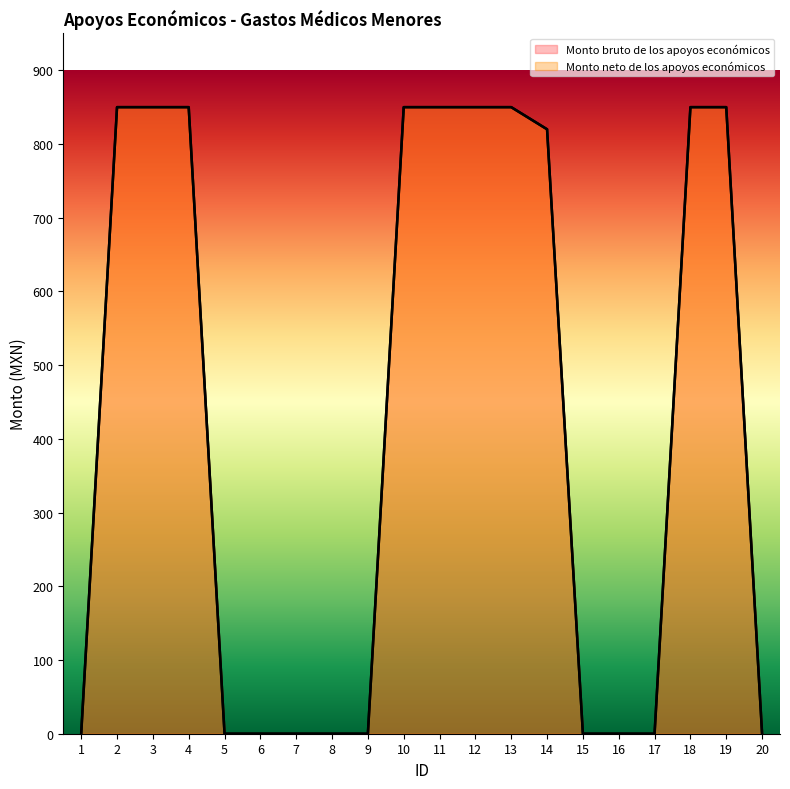

Reading left to right, list all the values displayed in this chart.

Monto bruto de los apoyos económicos: 1=0	2=850	3=850	4=850	5=0	6=0	7=0	8=0	9=0	10=850	11=850	12=850	13=850	14=820	15=0	16=0	17=0	18=850	19=850	20=0
Monto neto de los apoyos económicos: 1=0	2=850	3=850	4=850	5=0	6=0	7=0	8=0	9=0	10=850	11=850	12=850	13=850	14=820	15=0	16=0	17=0	18=850	19=850	20=0